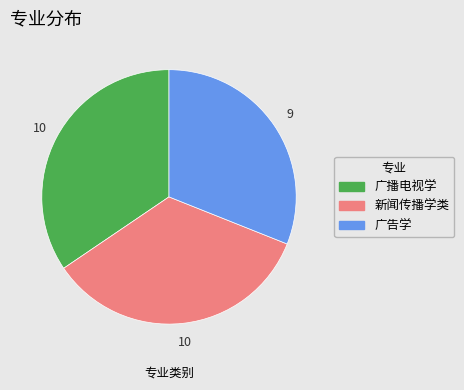

Combined, do 广播电视学 and 新闻传播学类 account for over 50%?

Yes